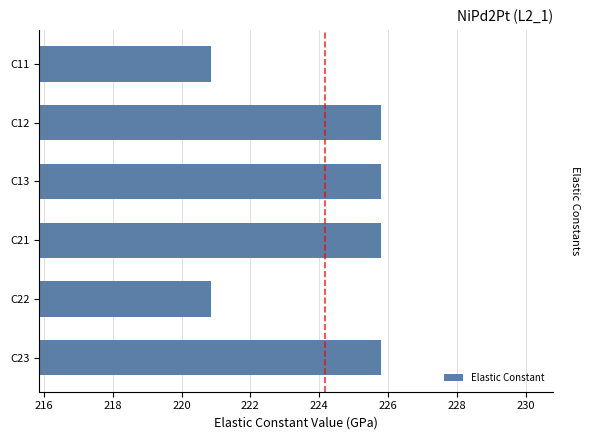

Which has a higher value, C22 or C21?

C21